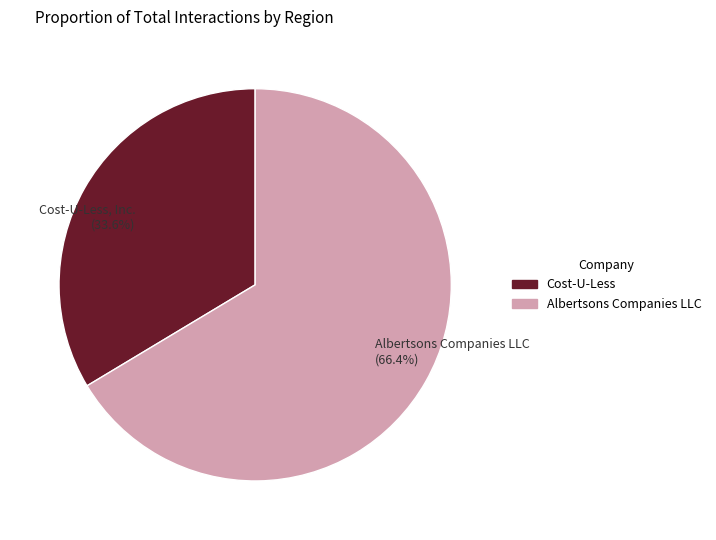

Is the sum of Albertsons Companies LLC and Cost-U-Less, Inc. greater than half?

Yes